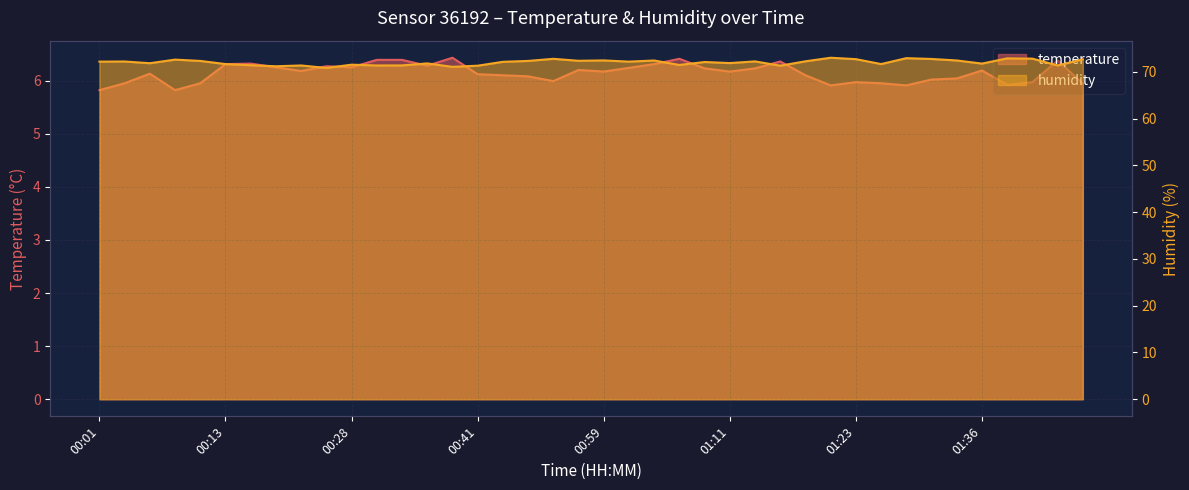

At how many categories does at least one series exceed 63?

40